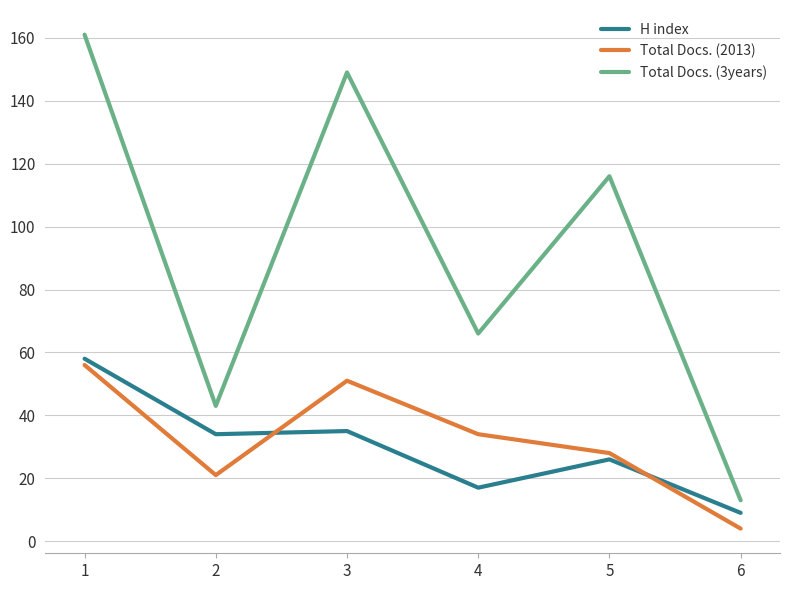

How many interior local peaks does the Total Docs. (3years) series have?

2